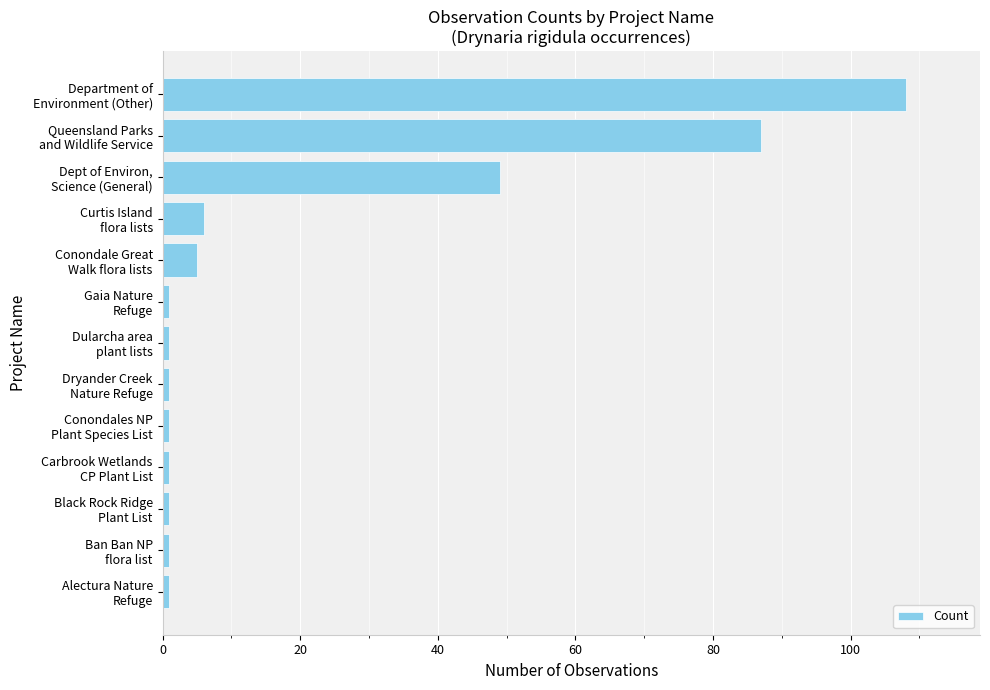

What is the maximum value shown in the chart?

108